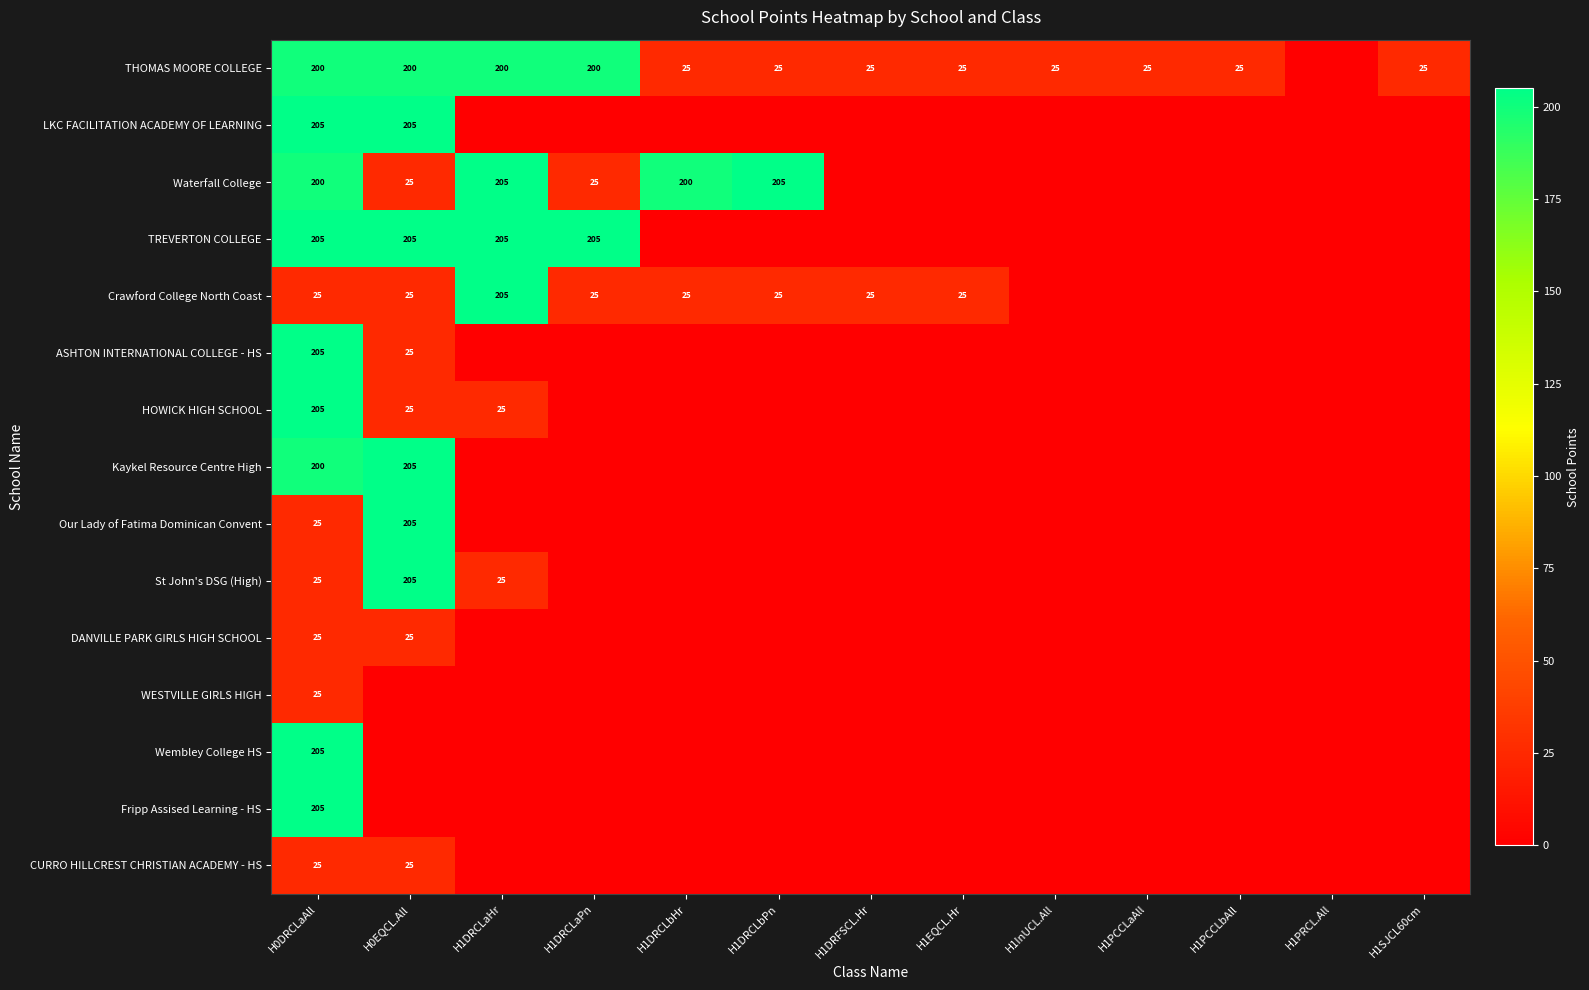

The THOMAS MOORE COLLEGE series shows 7 at H1PCCLaAll. True or false?

False